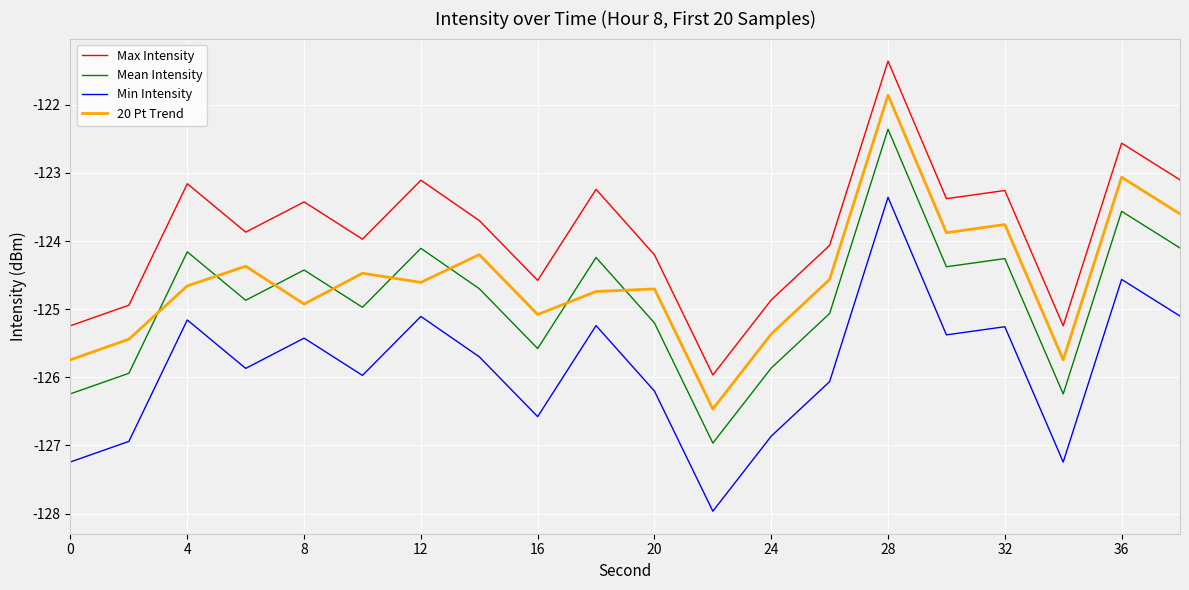

True or false: Max Intensity and Min Intensity intersect in this chart.

False